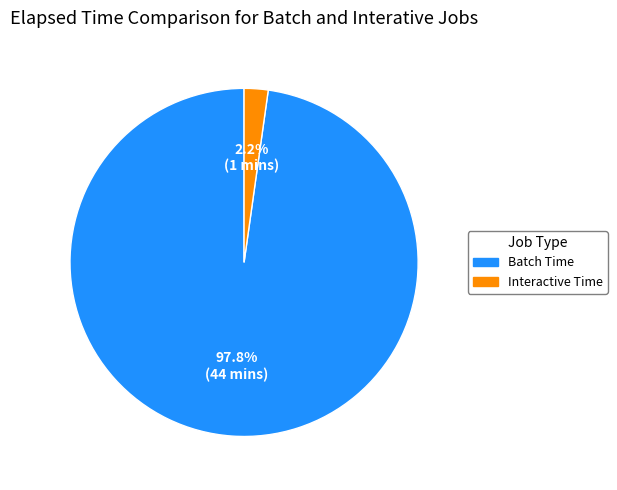

Is there a majority slice in this chart?

Yes